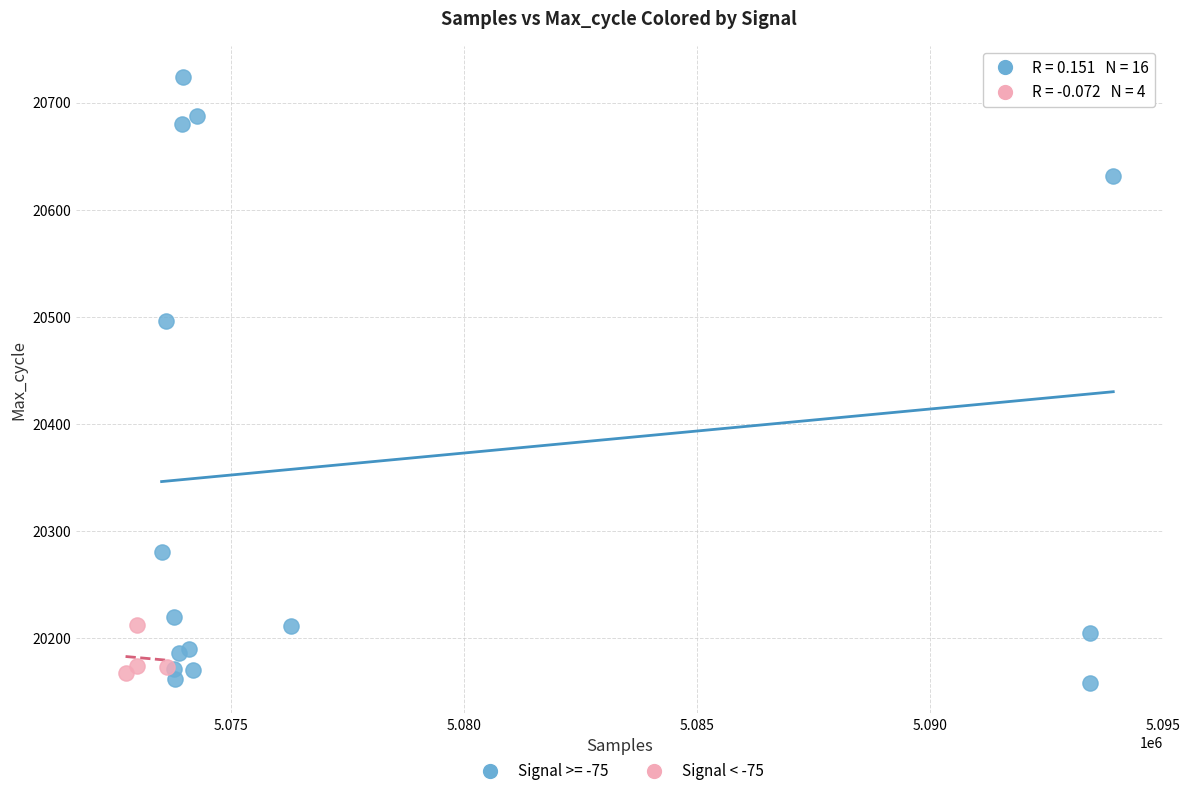

Which series reaches the maximum Y coordinate?

Signal >= -75